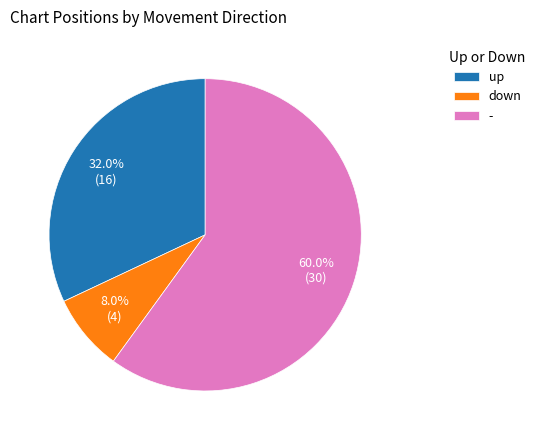

What percentage is the up slice, to the nearest percent?

32%